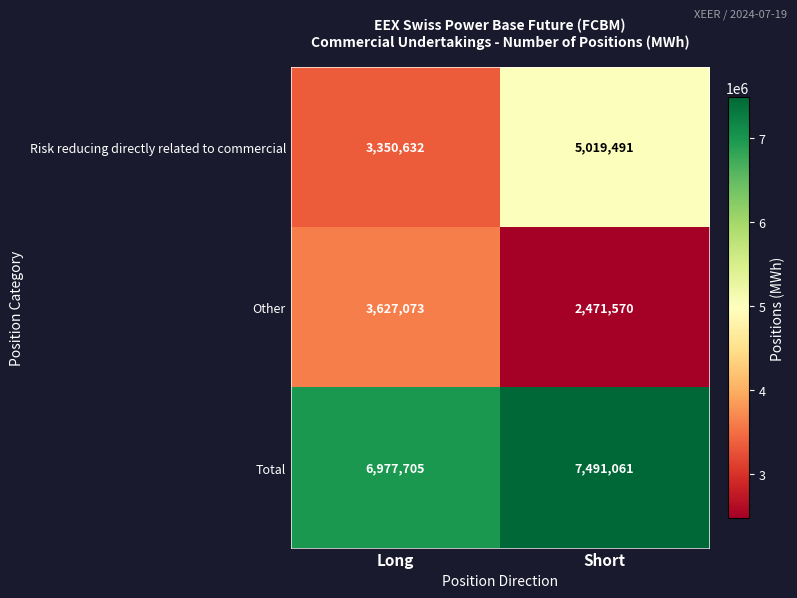

What is the greatest value displayed?

7491061